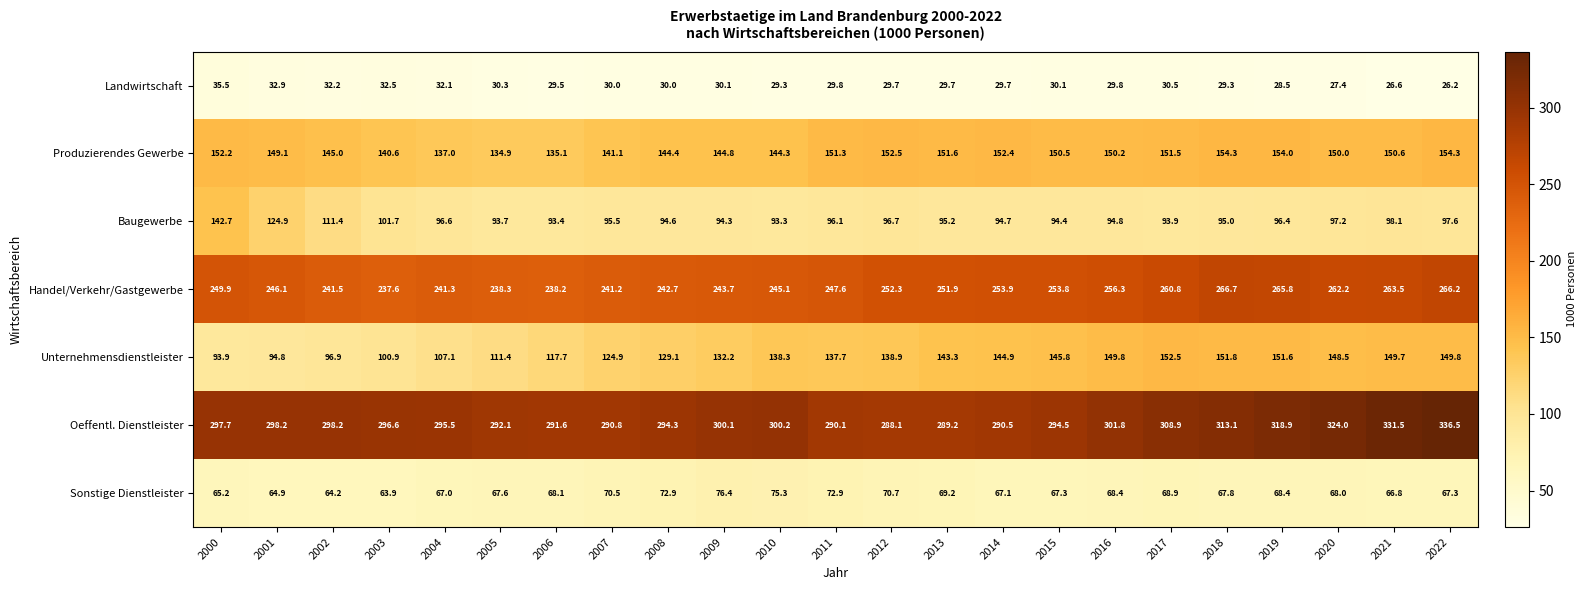

What is the difference between the Oeffentl. Dienstleister values at 2012 and 2008?

6.2